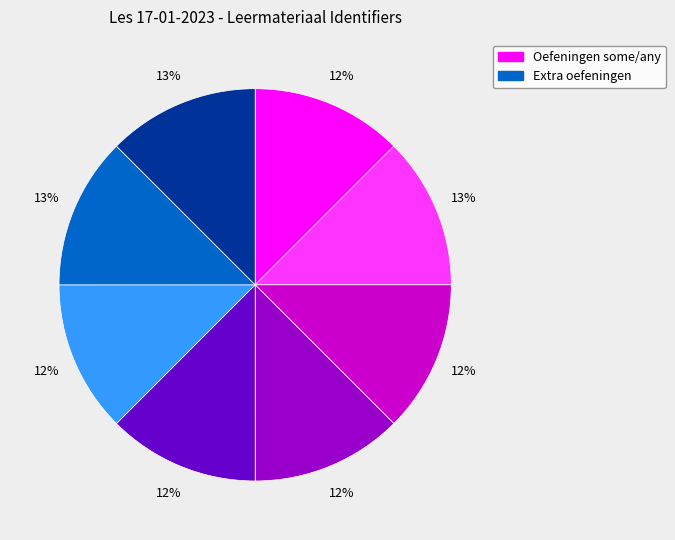

To the nearest percent, what is the average slice percentage?

12%